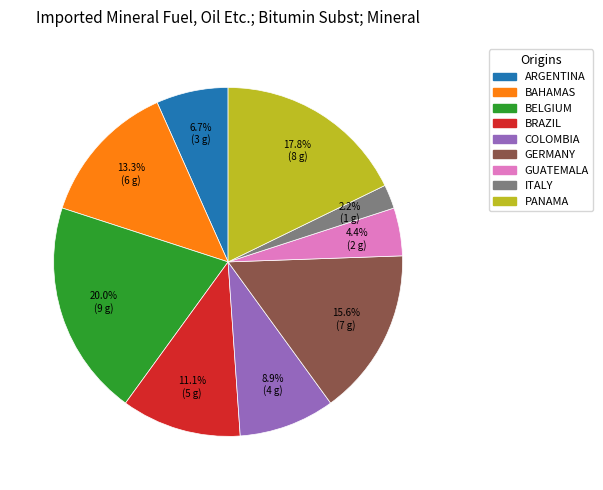

Is there a majority slice in this chart?

No